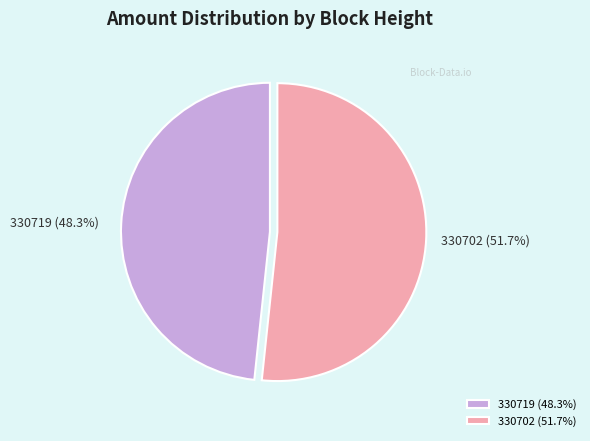

To the nearest percent, what is the combined percentage of 330702 and 330719?

100%